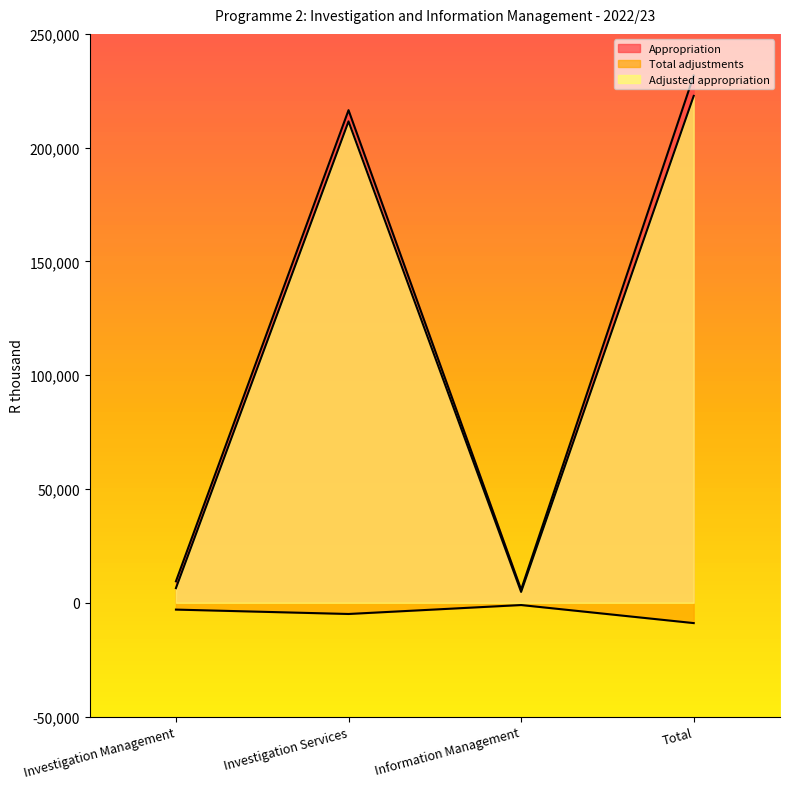

Is it true that Adjusted appropriation equals 4766 at Information Management?

True